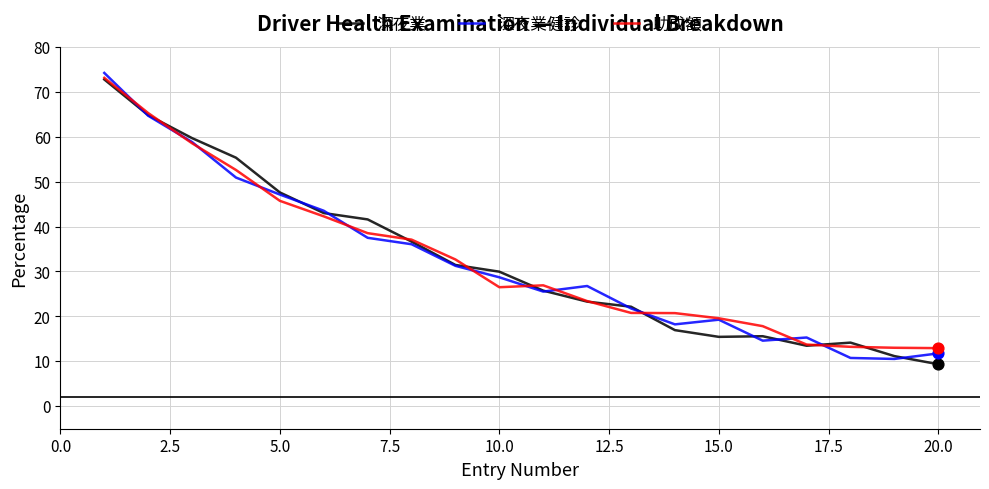

Which series has the widest spread of values?

深夜業健診